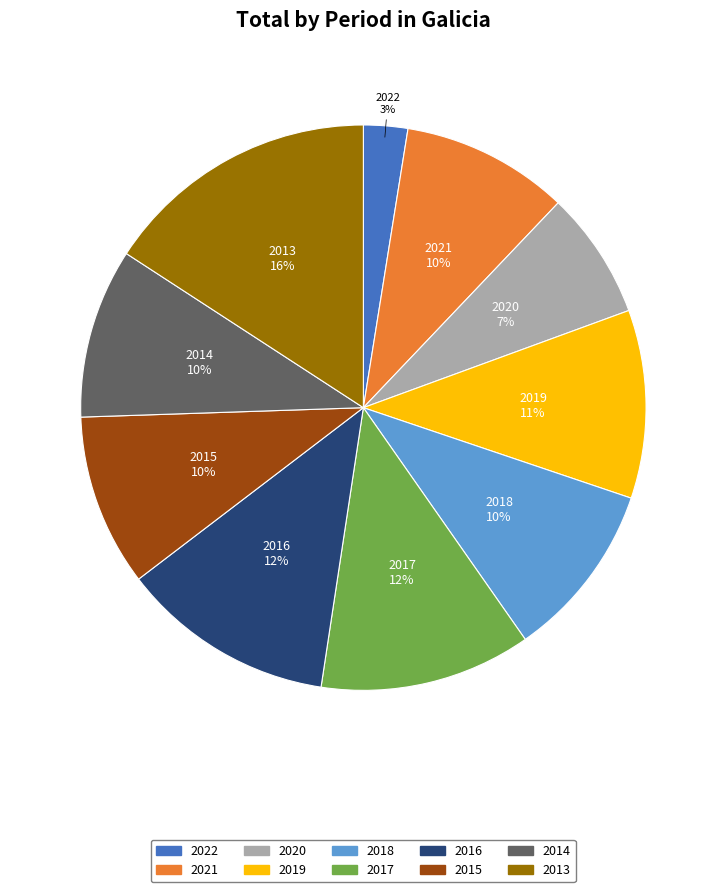

How many slices are in this pie chart?

10